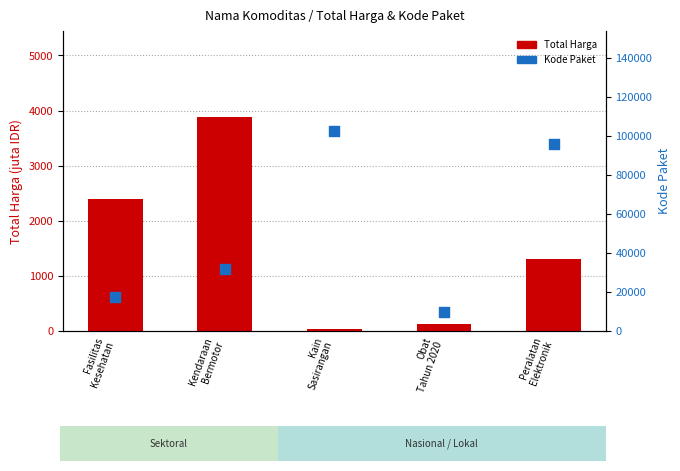

What are all the series names shown in the legend?

Total Harga (juta), Kode Paket